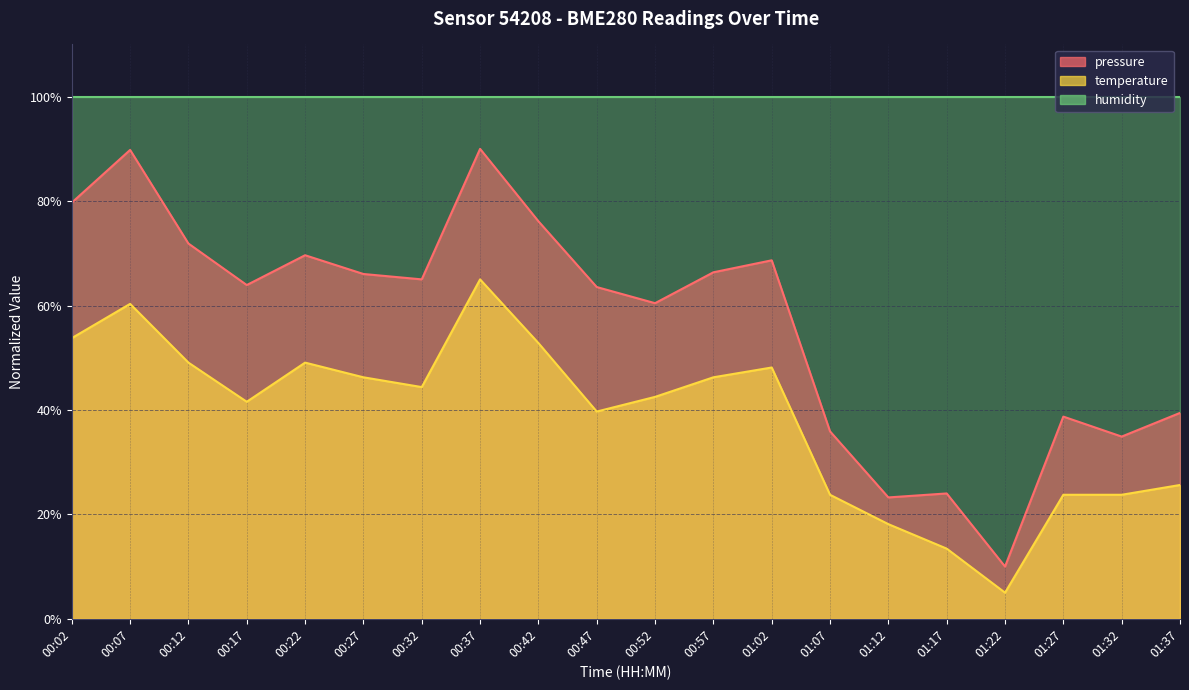

At how many categories does at least one series exceed 85?

2